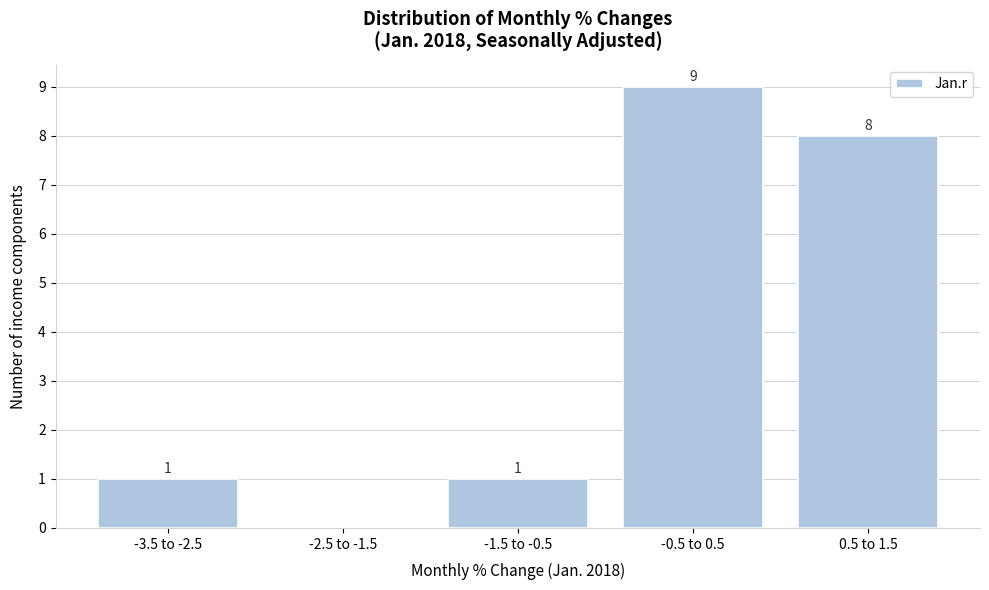

Reading left to right, transcribe all the data shown in this chart.

-3.5 to -2.5=1	-2.5 to -1.5=0	-1.5 to -0.5=1	-0.5 to 0.5=9	0.5 to 1.5=8